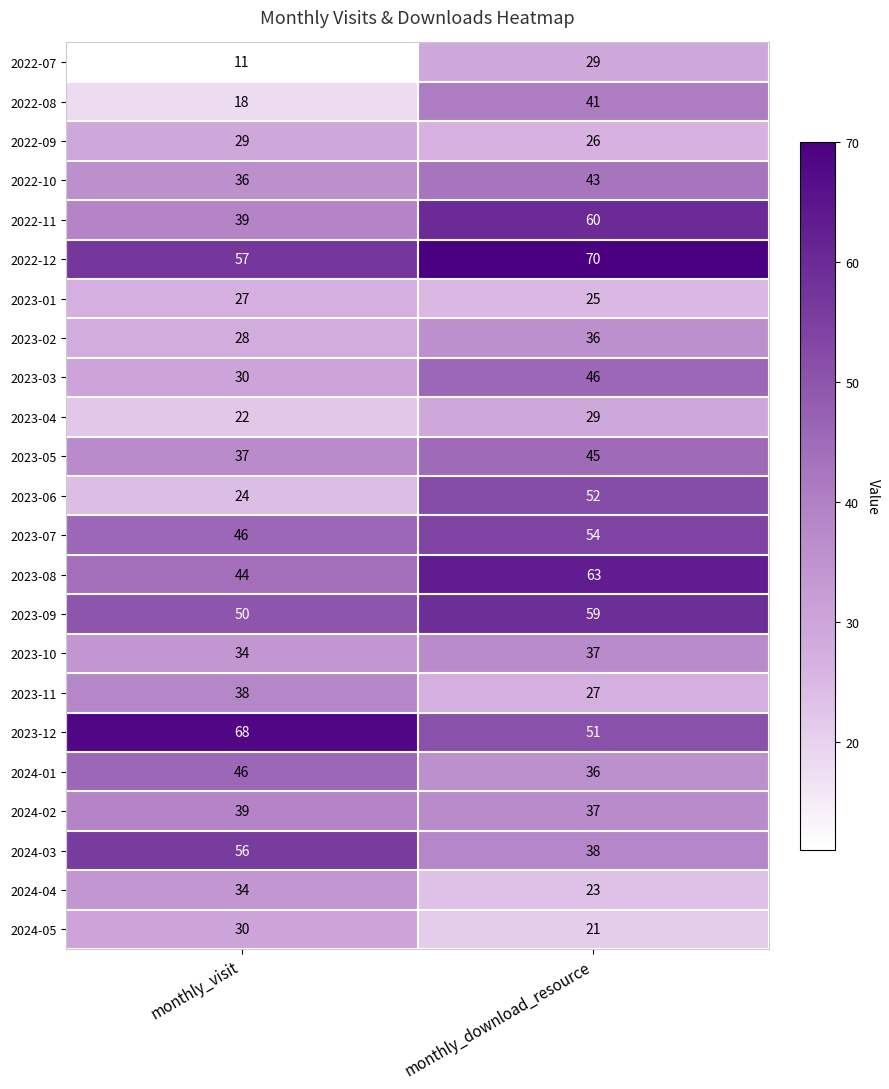

True or false: 2023-11 has a value of 58 at monthly_visit.

False